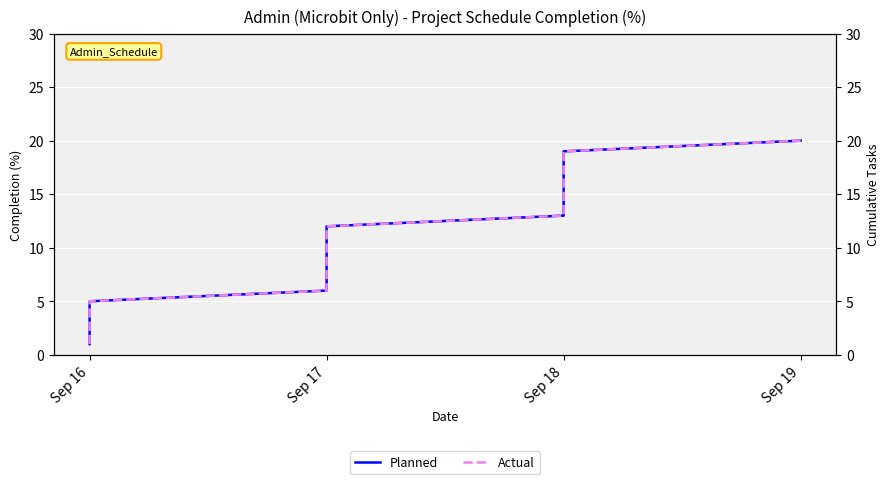

At which category is the sum across all series the highest?

Sep 19